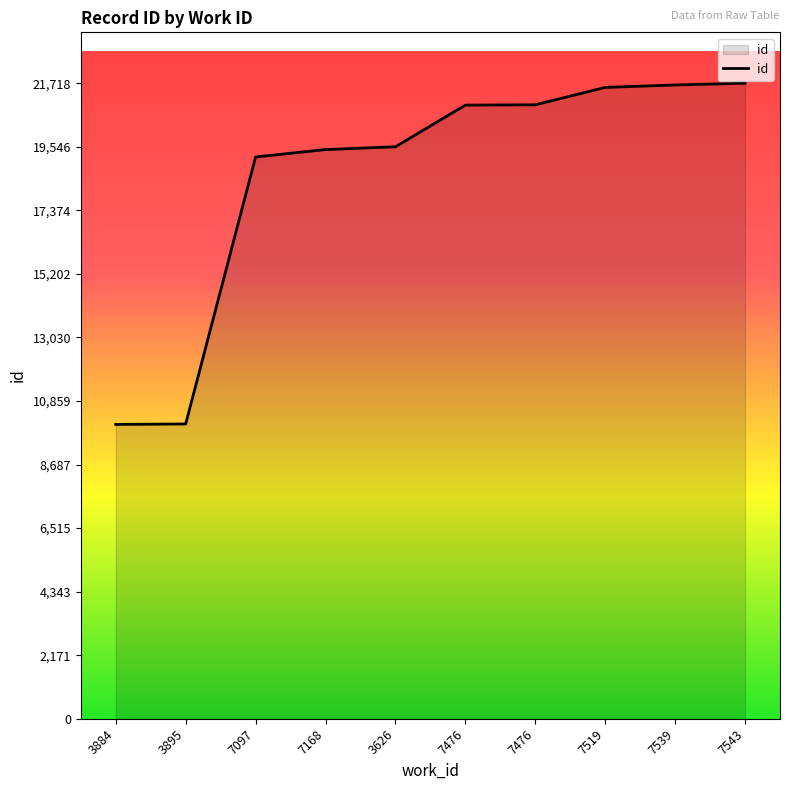

Reading left to right, list all the values displayed in this chart.

3884=10057	3895=10073	7097=19196	7168=19449	3626=19545	7476=20968	7476=20979	7519=21573	7539=21657	7543=21718